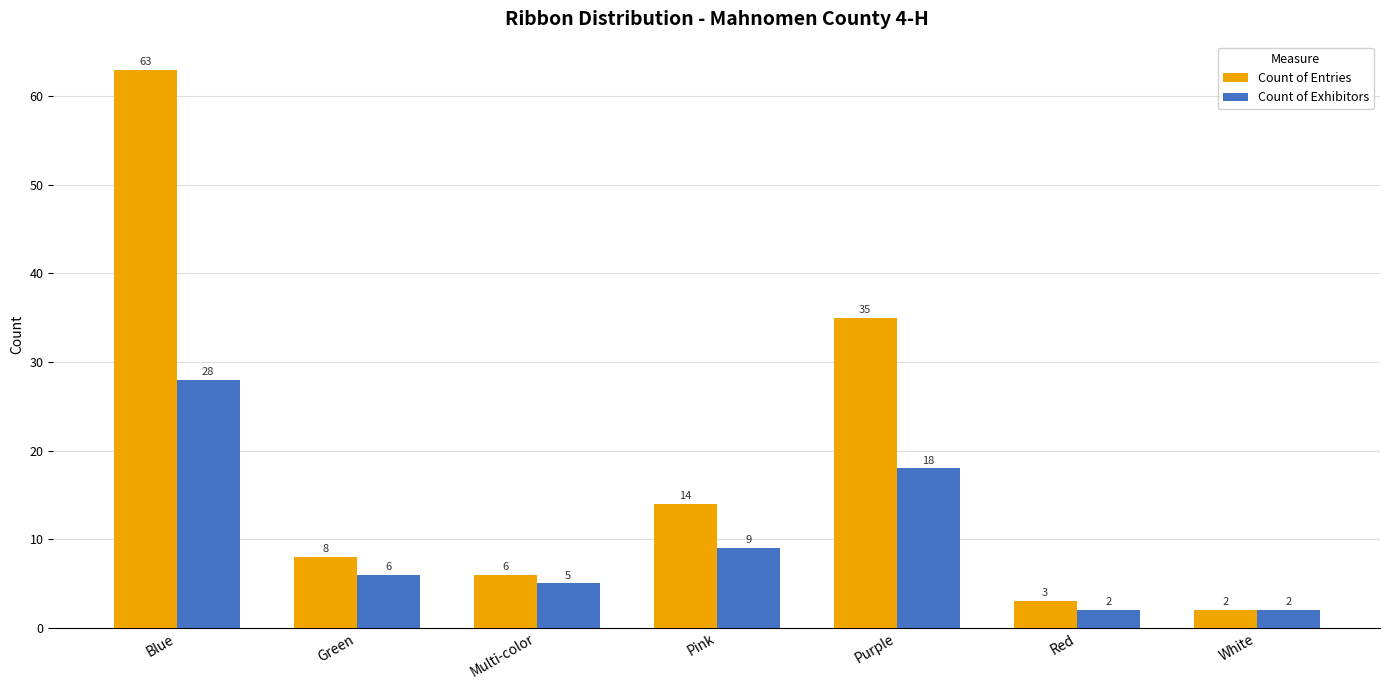

At which label is Count of Exhibitors closest to 15?

Purple